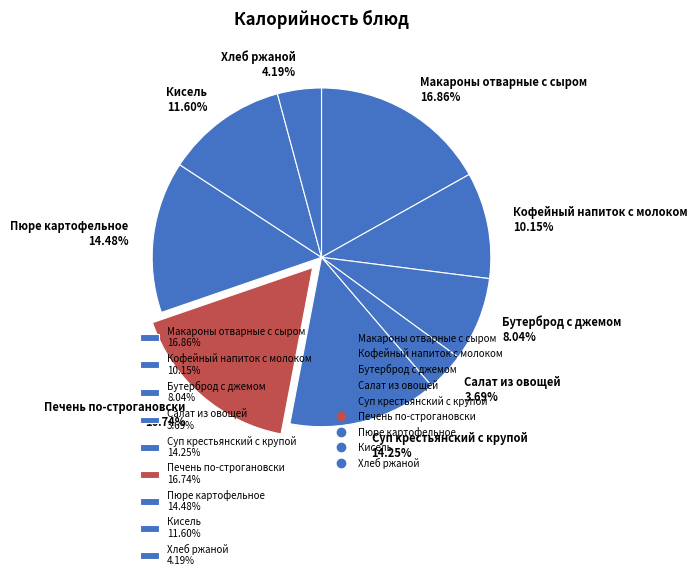

Combined, do Макароны отварные с сыром and Суп крестьянский с крупой account for over 50%?

No